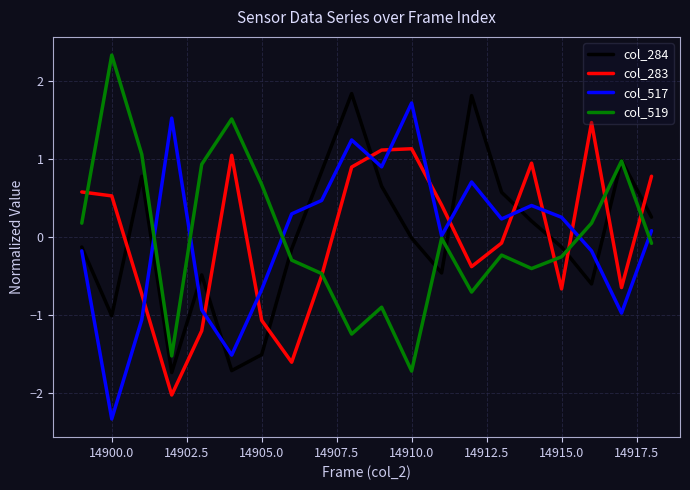

How many intersections are there between col_517 and col_283?

10